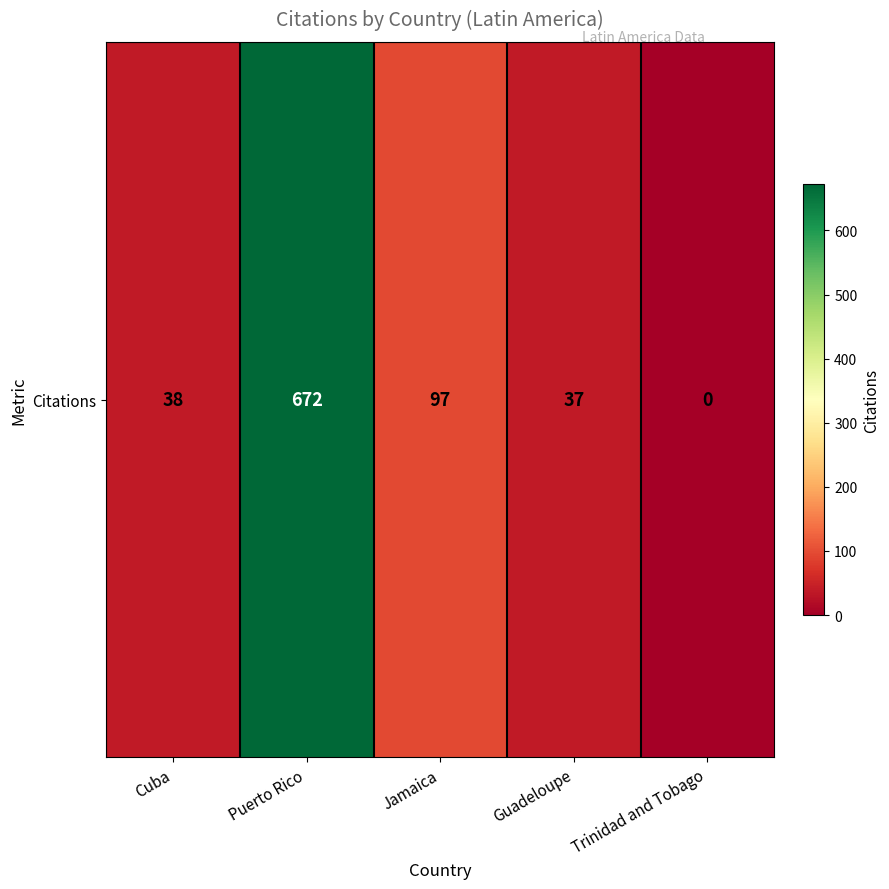

Reading left to right, list all the values displayed in this chart.

Cuba=38	Puerto Rico=672	Jamaica=97	Guadeloupe=37	Trinidad and Tobago=0